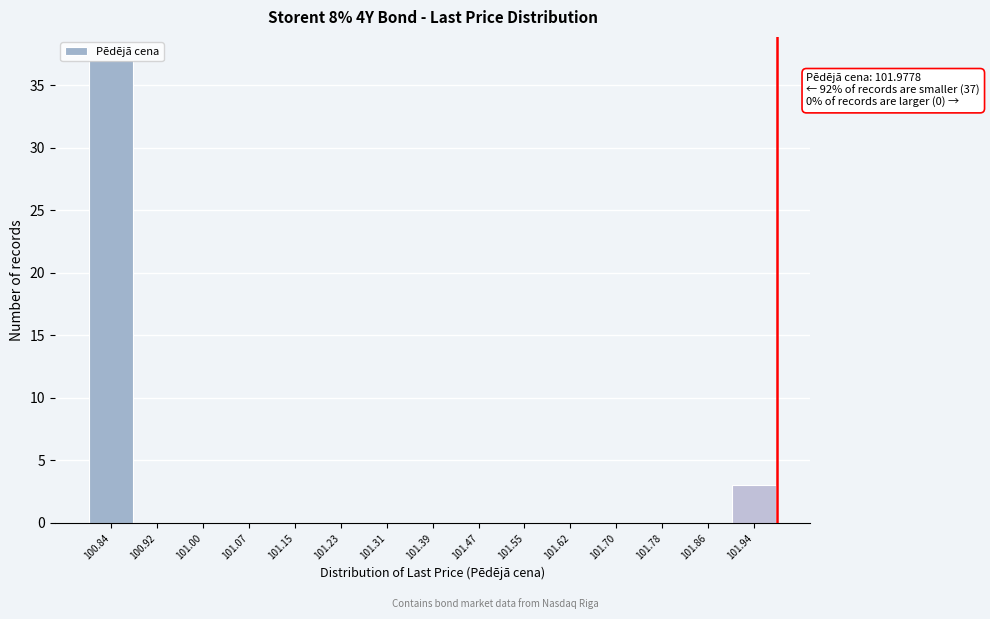

Over which range of the x-axis is the bar tallest?

100.80 to 100.88